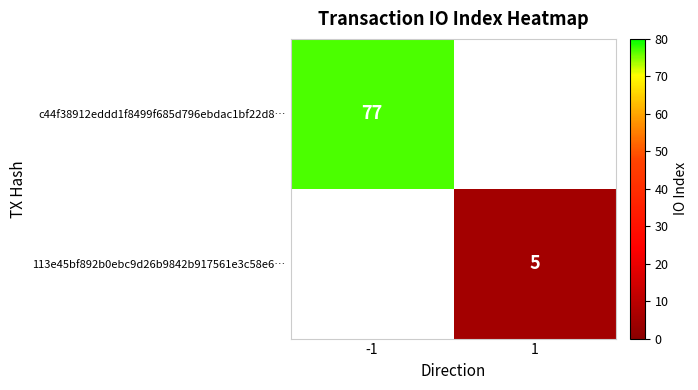

The value of c44f38912eddd1f8499f685d796ebdac1bf22d8… at -1 is 77. True or false?

True